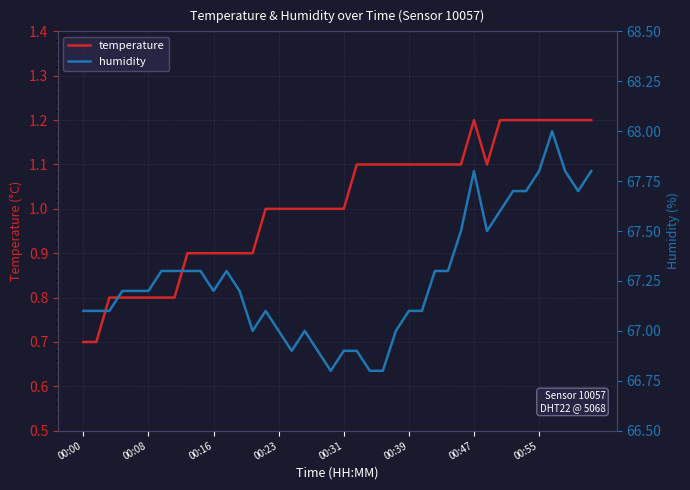

What is the difference between the temperature values at 22 and 18?

0.1